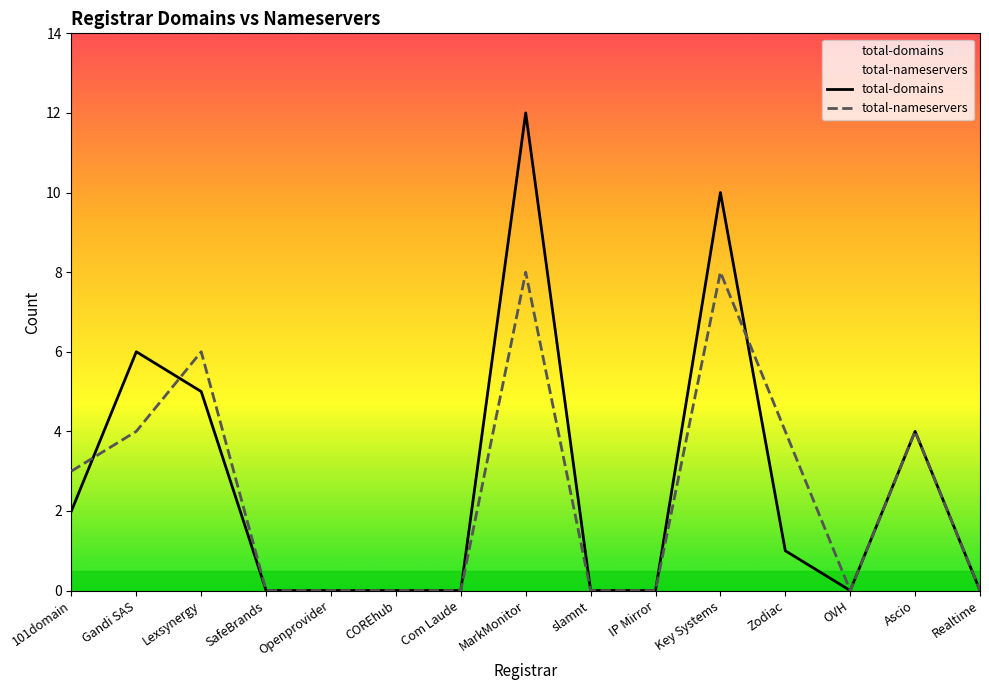

How many interior local valleys does the total-nameservers series have?

1